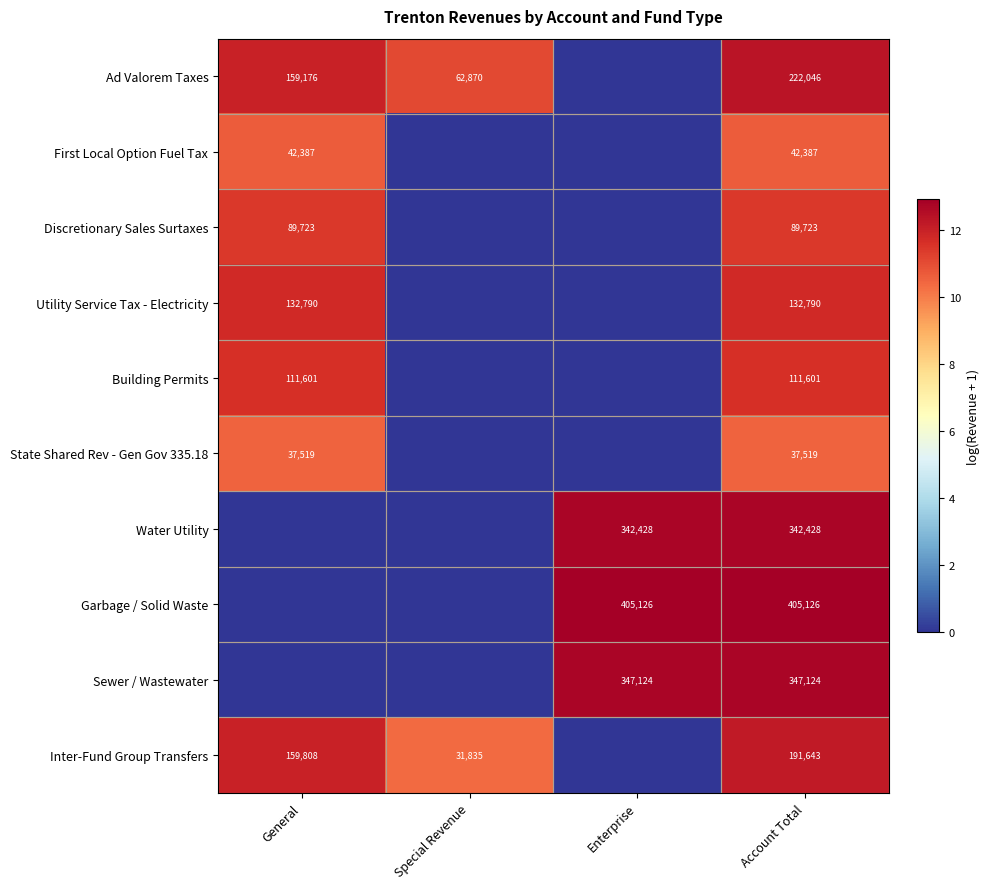

True or false: First Local Option Fuel Tax has a value of 71476 at General.

False